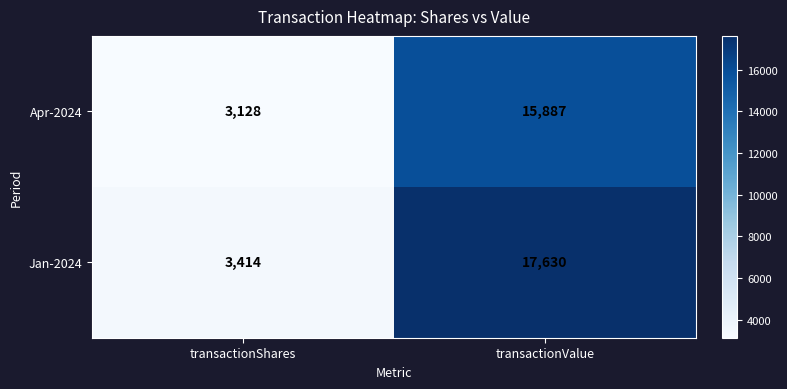

Which series has the largest total across all categories?

Jan-2024